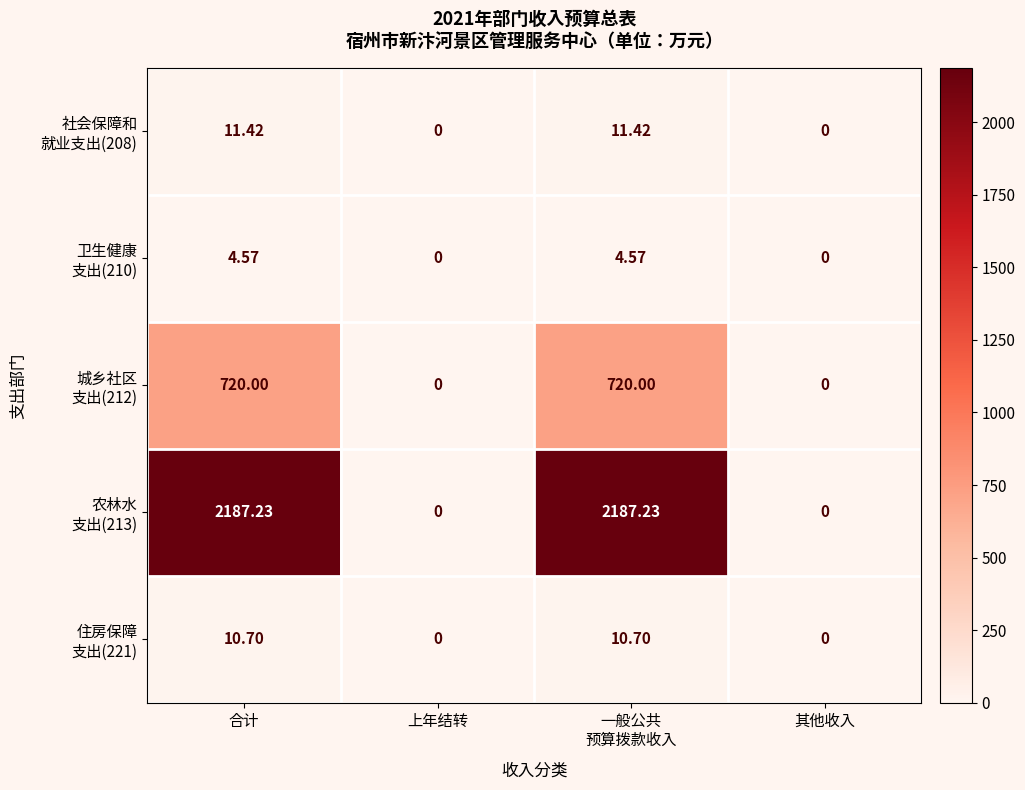

How many series are shown in this chart?

5